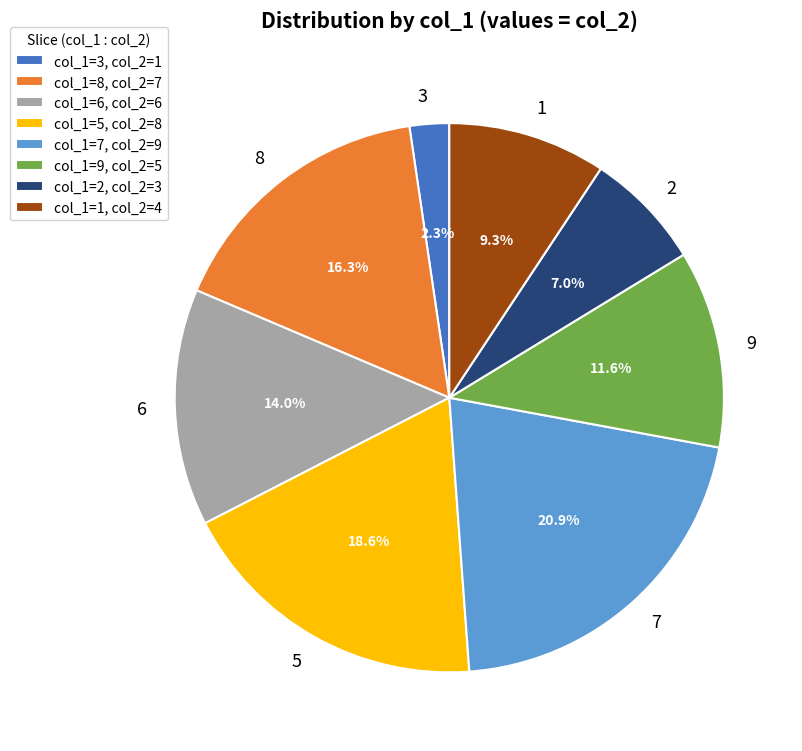

What percentage is NOT represented by 9?

88.4%